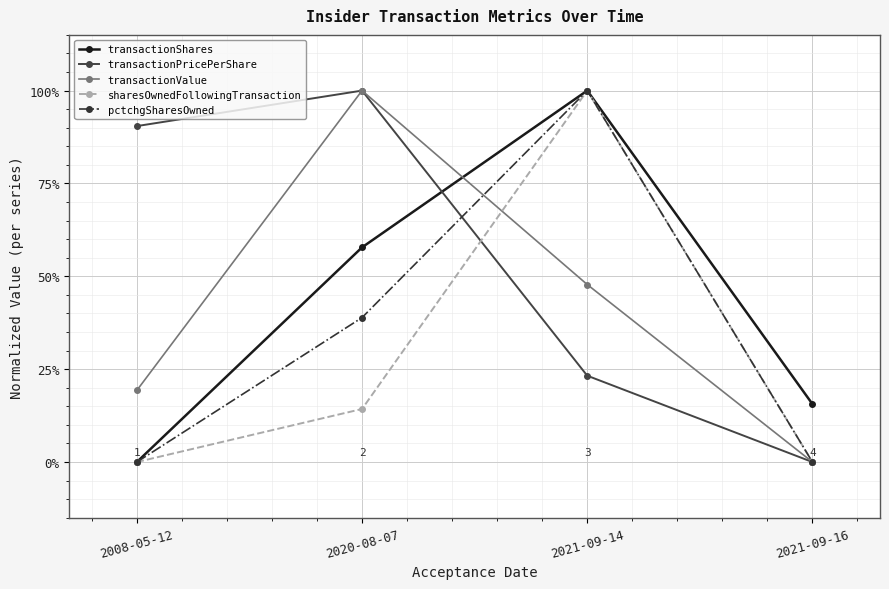

What are all the series names shown in the legend?

transactionShares, transactionPricePerShare, transactionValue, sharesOwnedFollowingTransaction, pctchgSharesOwned